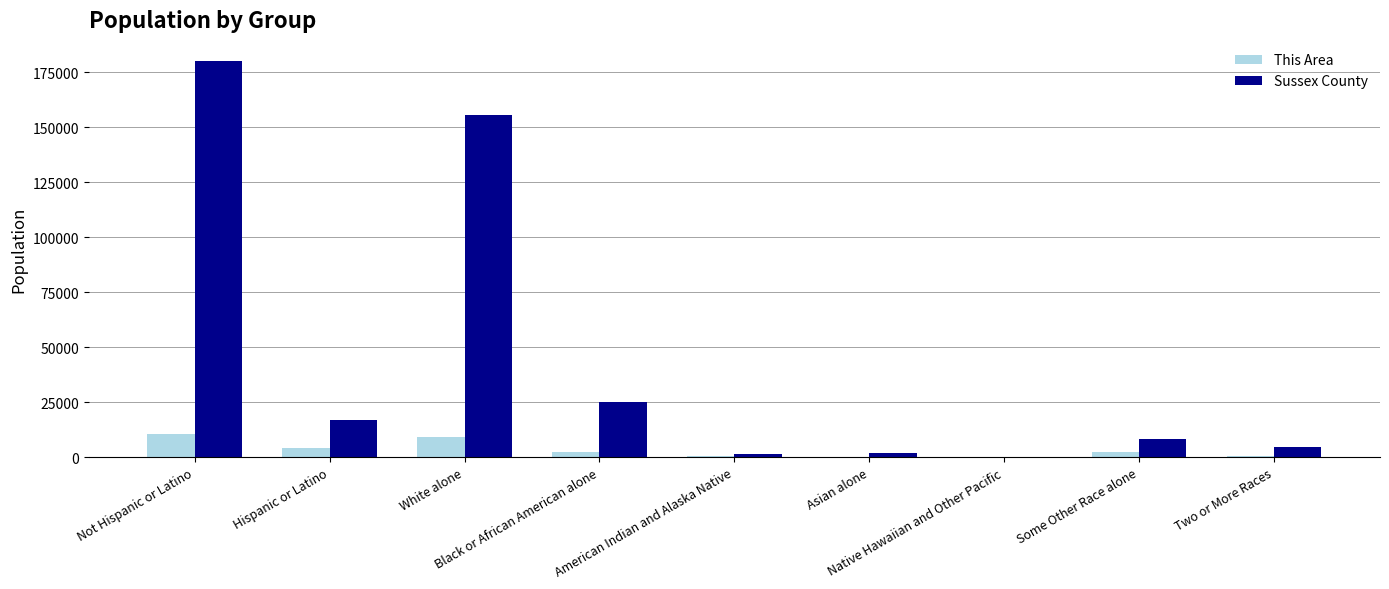

Is the value of Sussex County at Black or African American alone greater than the value of This Area at Not Hispanic or Latino?

Yes